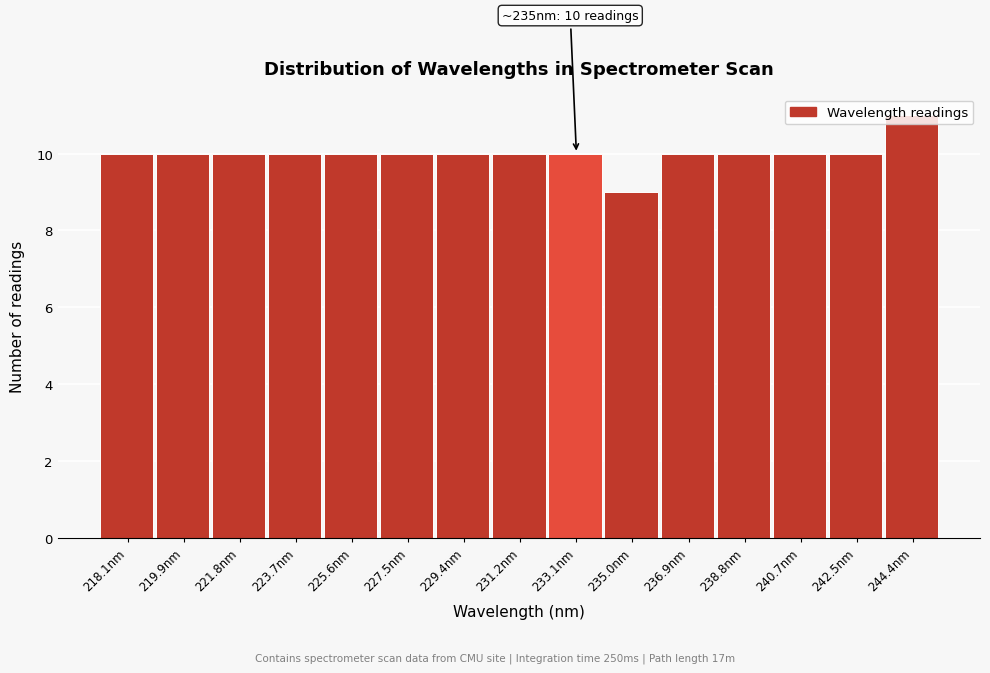

Which has a higher value, 235.0nm or 236.9nm?

236.9nm